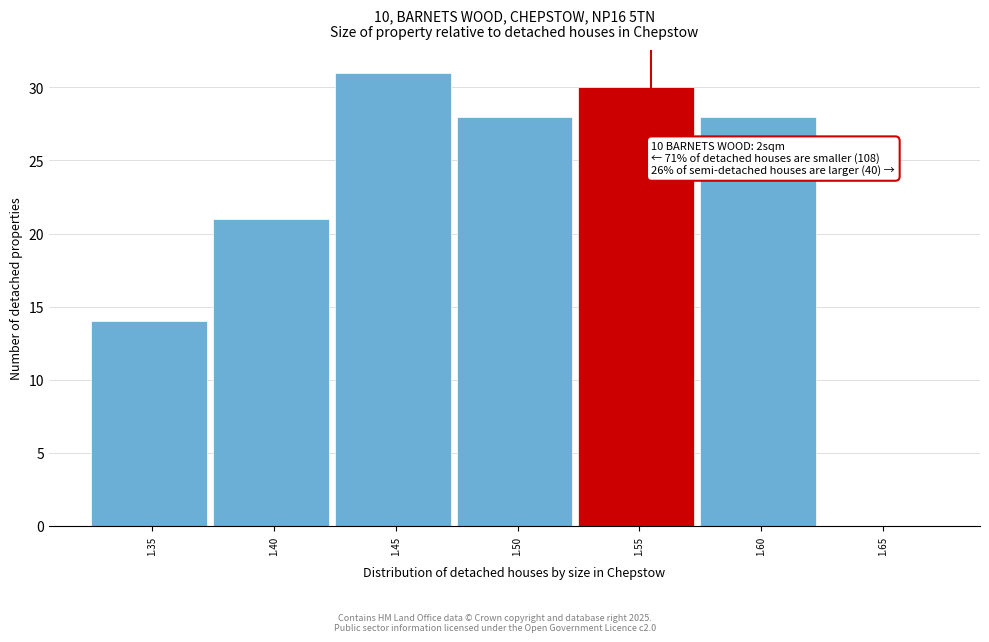

Reading left to right, extract all data points from this chart.

1.35=14	1.40=21	1.45=31	1.50=28	1.55=30	1.60=28	1.65=0